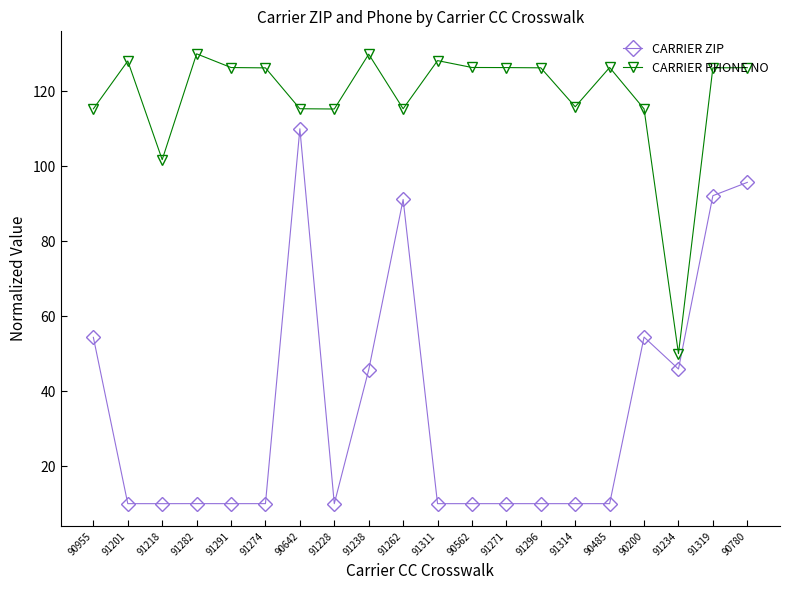

True or false: CARRIER ZIP and CARRIER PHONE NO cross at least once.

False